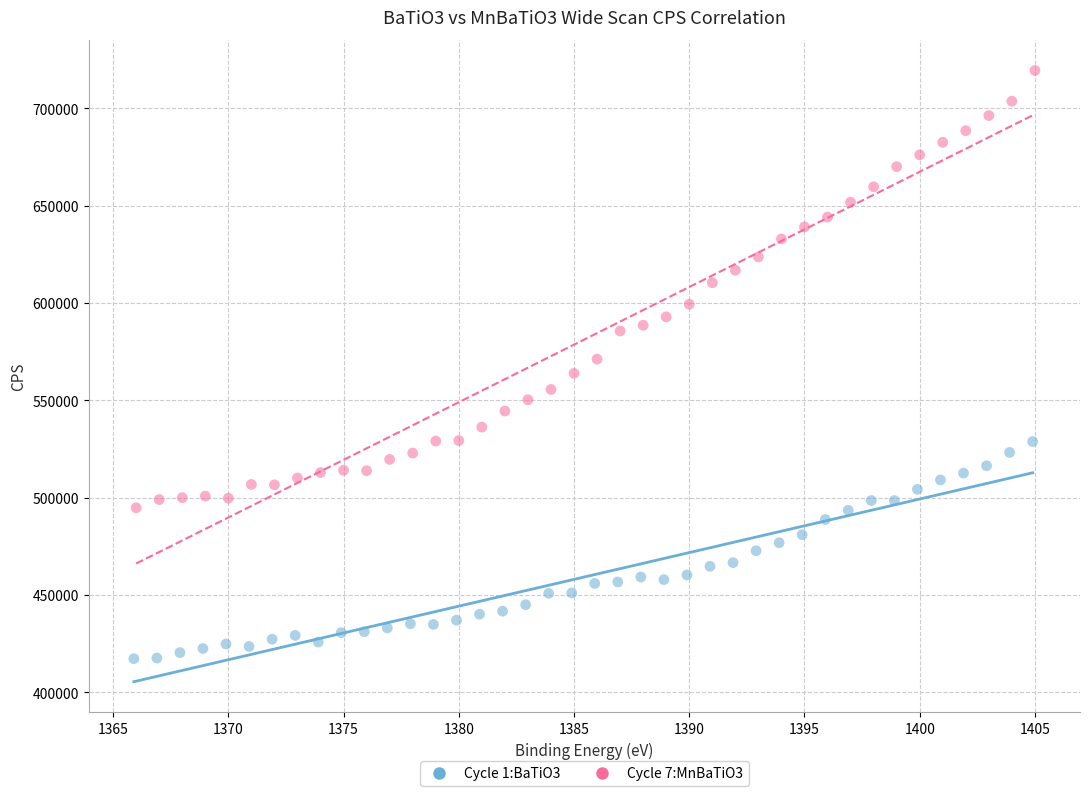

Which series has the largest Y range (max minus min)?

Cycle 7:MnBaTiO3